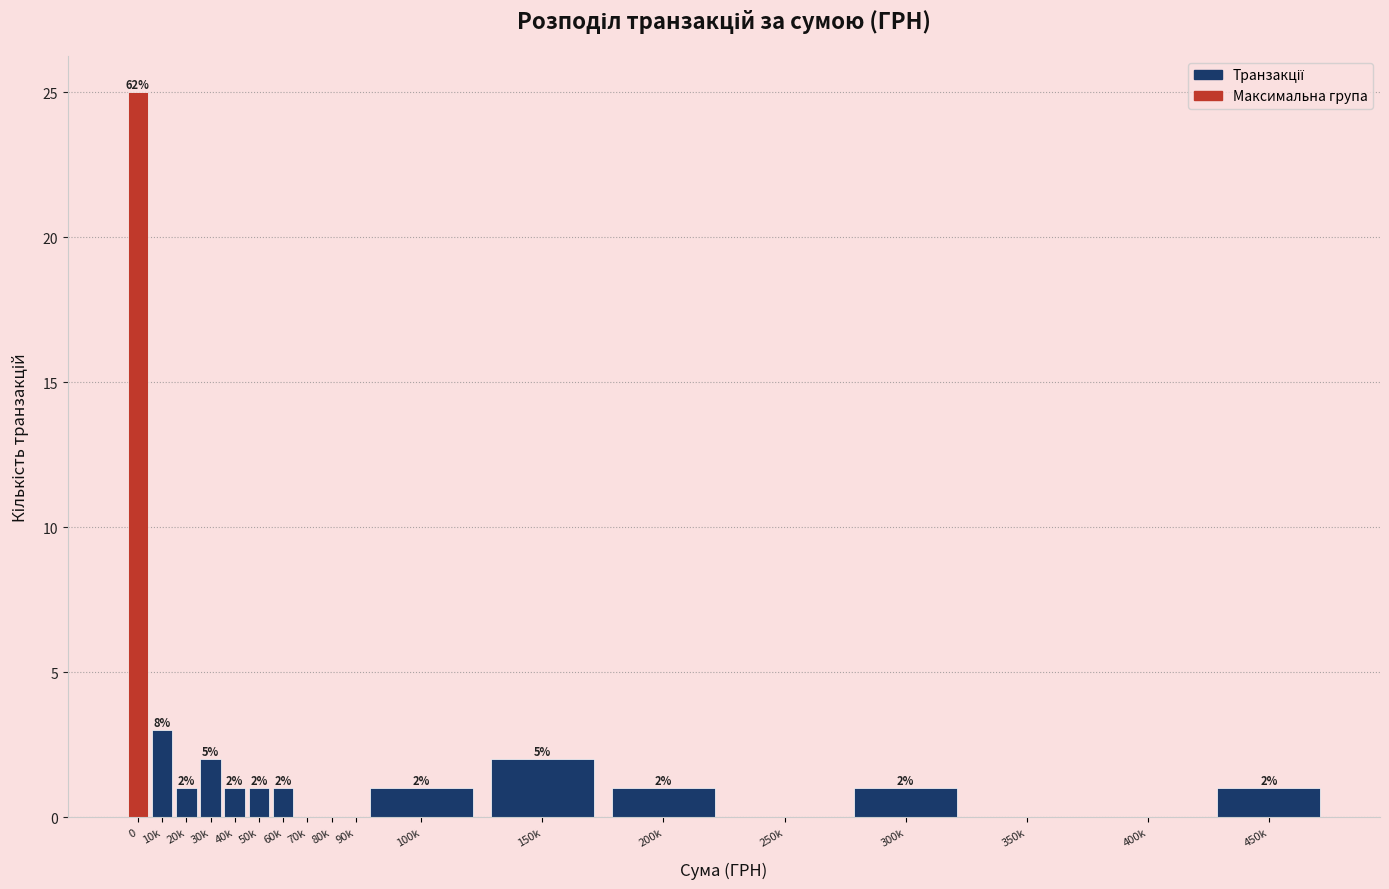

Reading left to right, extract all data points from this chart.

0=25	10k=3	20k=1	30k=2	40k=1	50k=1	60k=1	70k=0	80k=0	90k=0	100k=1	150k=2	200k=1	250k=0	300k=1	350k=0	400k=0	450k=1